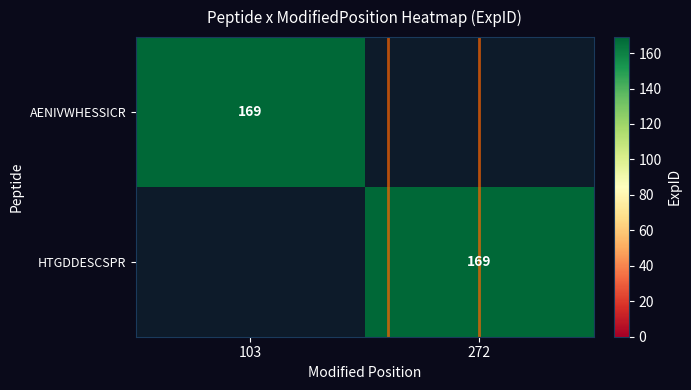

How many positive values does the AENIVWHESSICR series have?

1